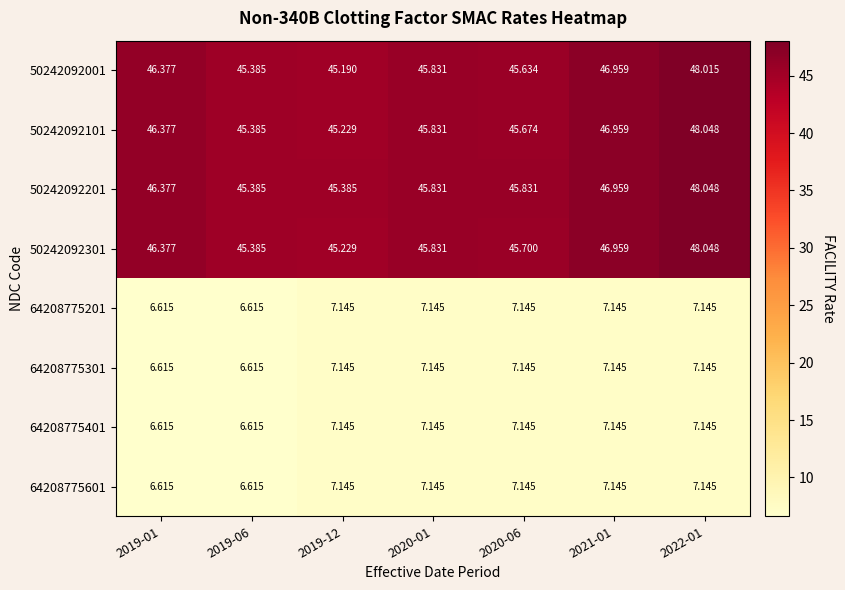

Is the value of 64208775201 at 2019-01 greater than the value of 64208775301 at 2020-06?

No